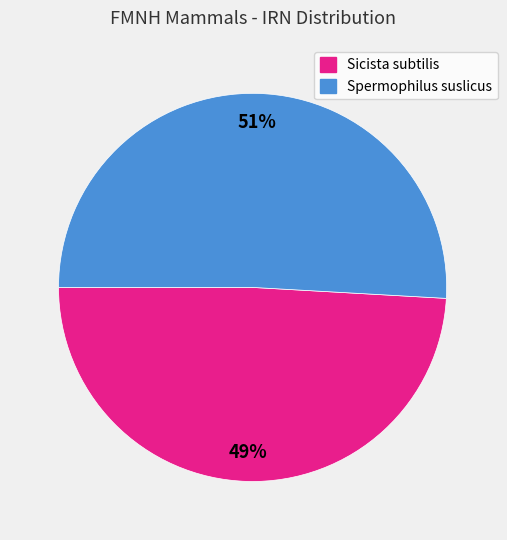

To the nearest percent, what is the average slice percentage?

50%